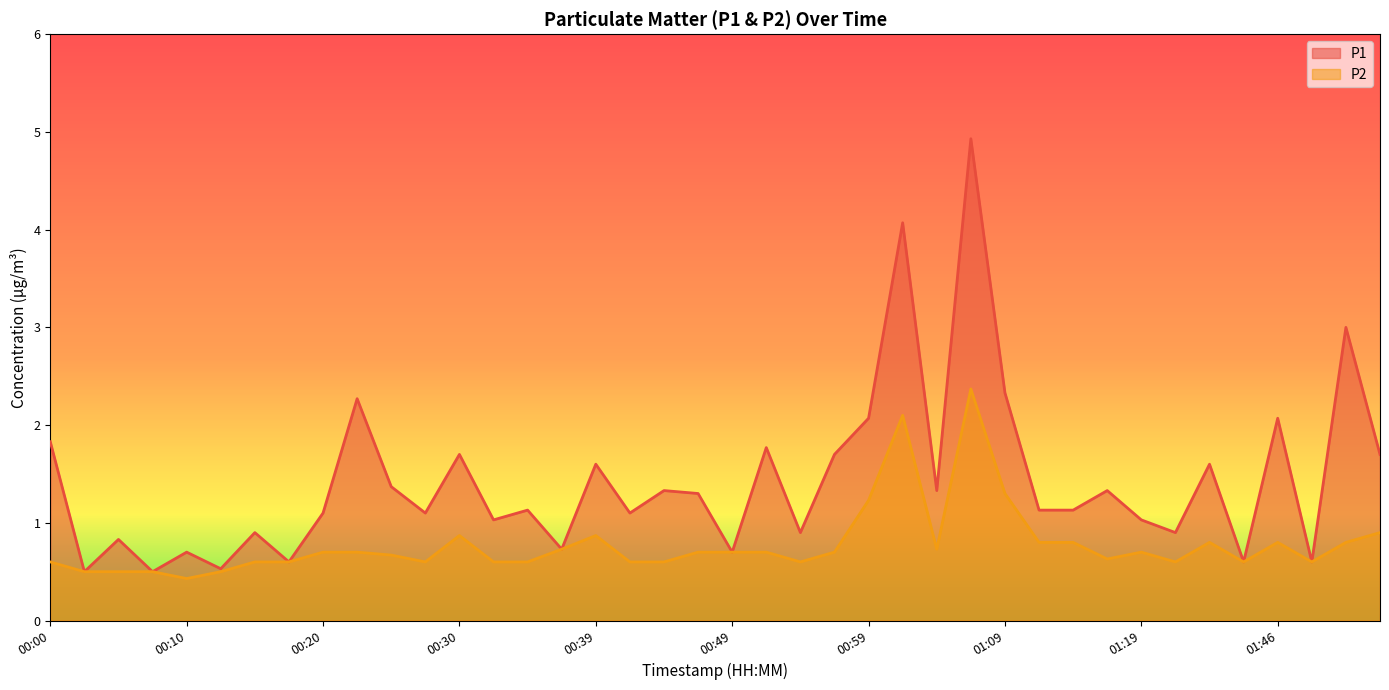

How many lines are shown in the chart?

2